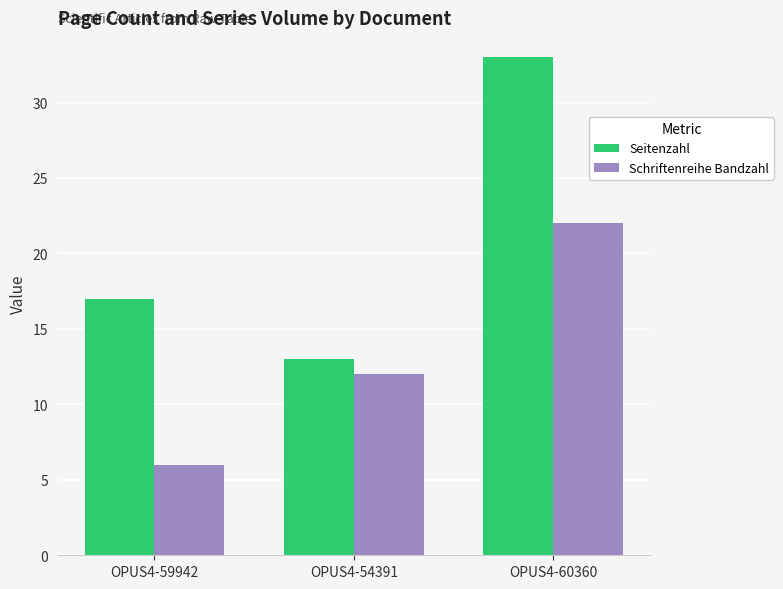

The Schriftenreihe Bandzahl series shows 22 at OPUS4-60360. True or false?

True